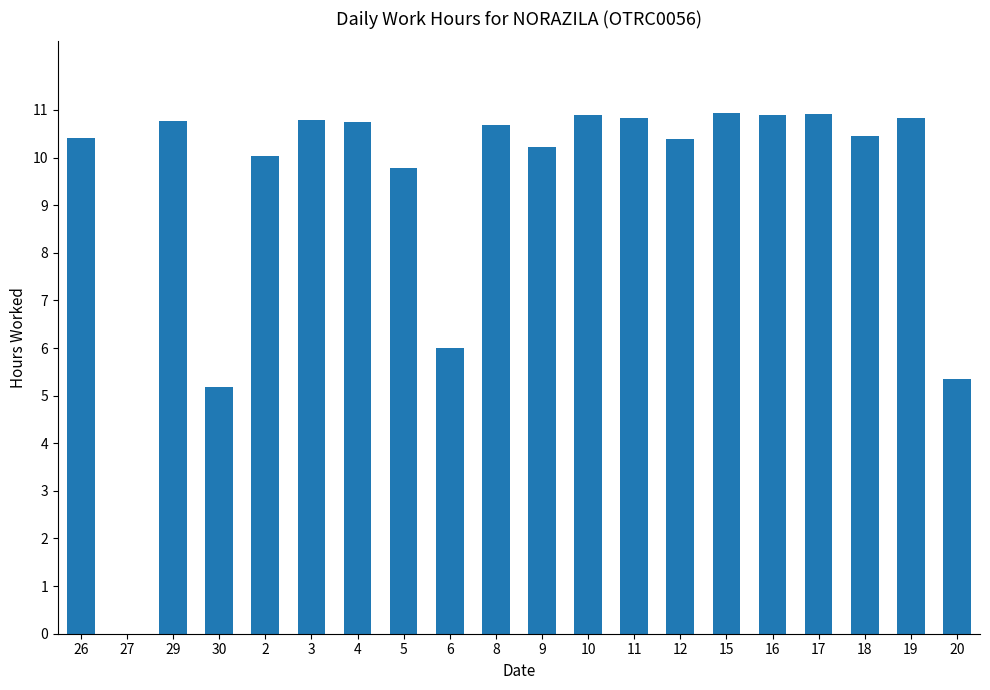

Where is the data nearest to the value 5?

30